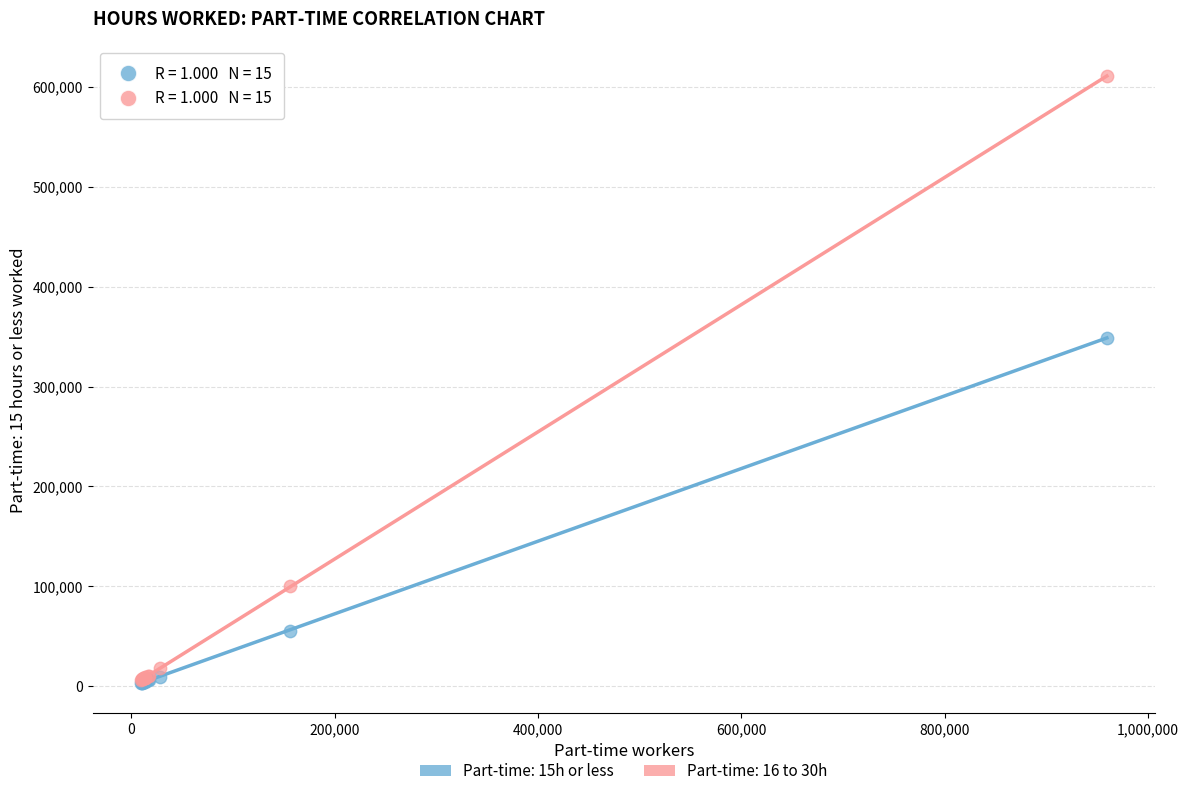

Which series reaches the maximum Y coordinate?

Part-time: 16 to 30h